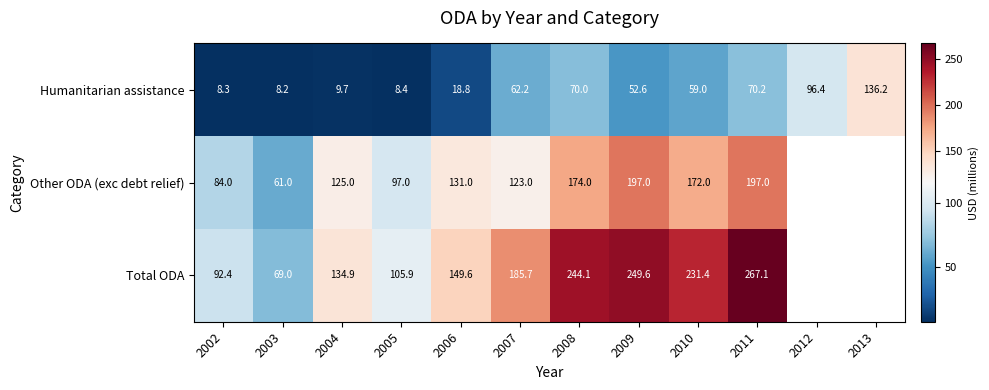

Between 2003 and 2007, which series saw the biggest shift?

Total ODA